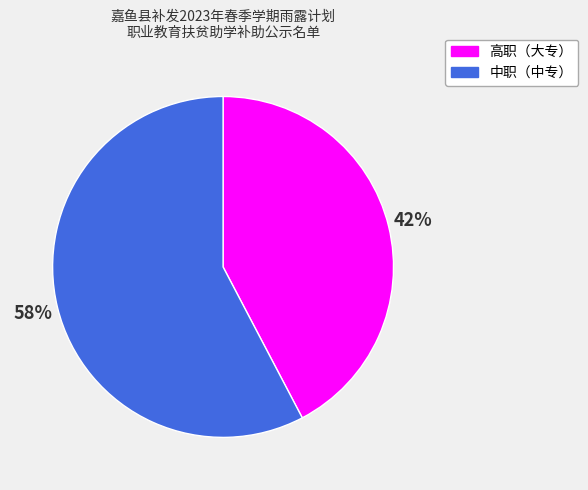

Combined, do 中职（中专） and 高职（大专） account for over 50%?

Yes